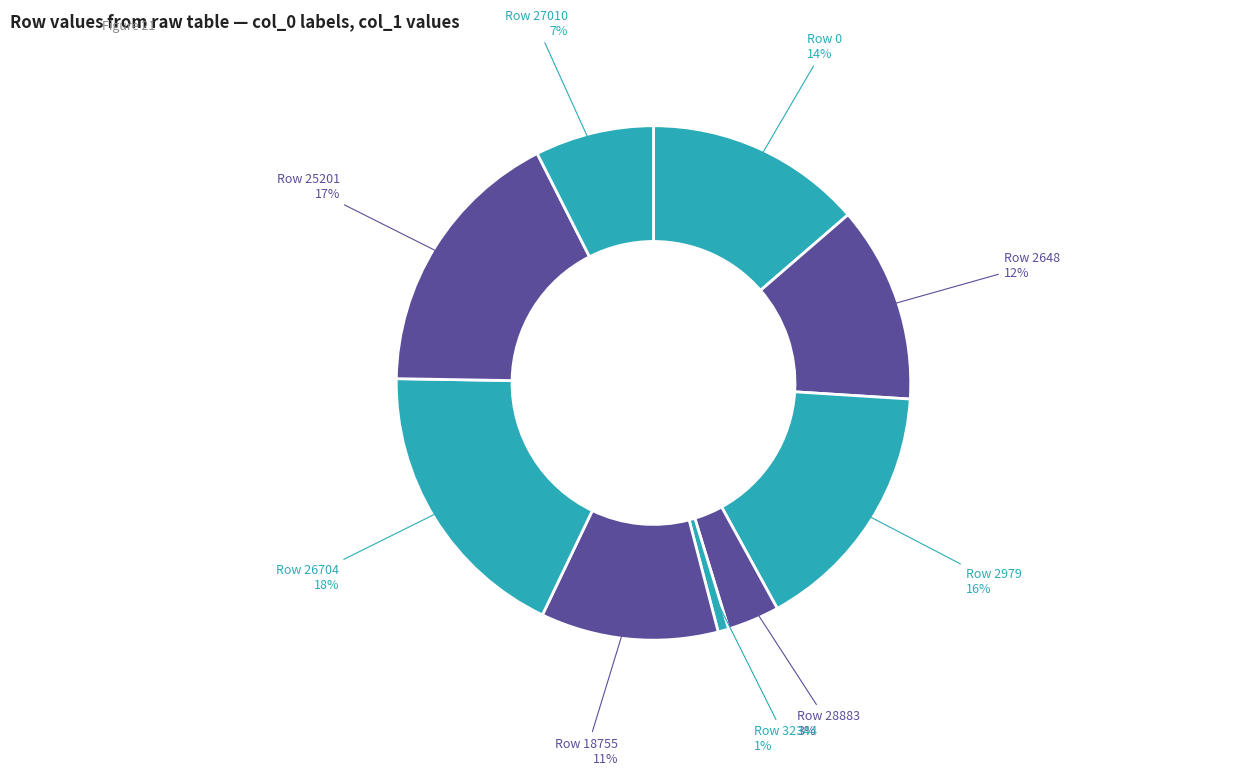

Which slice is the largest?

26704